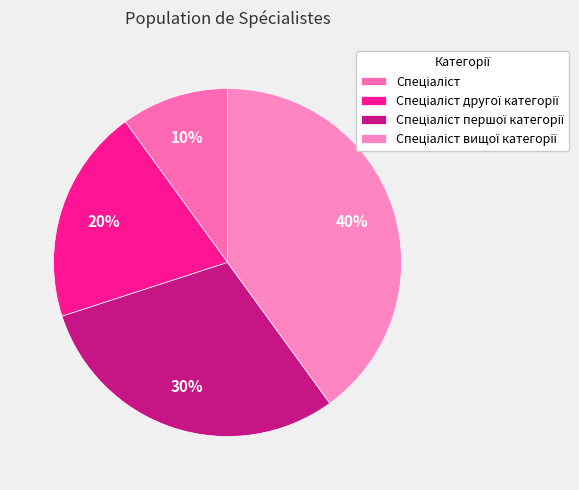

To the nearest percent, what is the combined percentage of Спеціаліст and Спеціаліст другої категорії?

30%